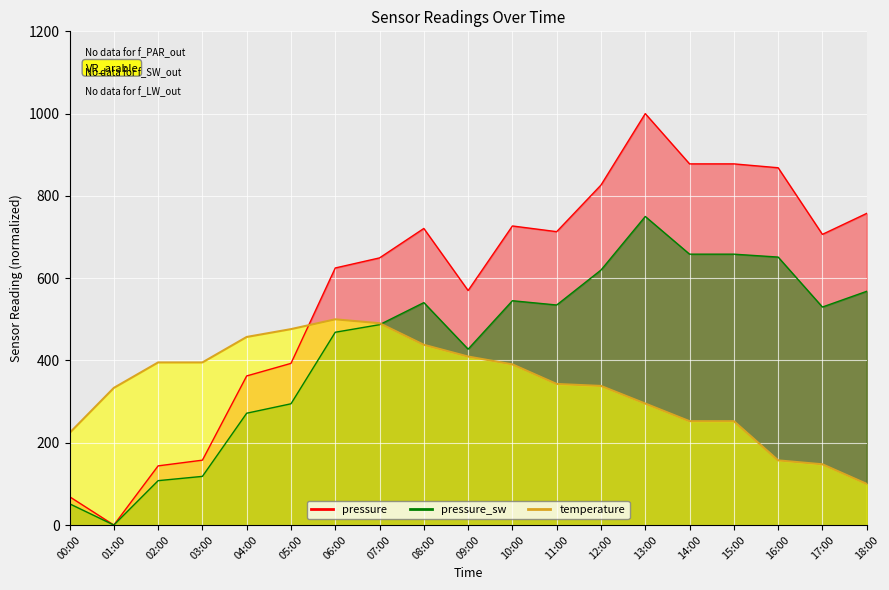

Reading left to right, list all the values displayed in this chart.

pressure: 00:00=68.9	01:00=0.0	02:00=143.8	03:00=157.7	04:00=362.4	05:00=392.9	06:00=624.8	07:00=649.3	08:00=720.9	09:00=570.0	10:00=726.9	11:00=713.1	12:00=826.3	13:00=1000.0	14:00=877.8	15:00=877.8	16:00=868.4	17:00=706.5	18:00=757.5
temperature: 00:00=223.8	01:00=333.3	02:00=395.2	03:00=395.2	04:00=457.1	05:00=476.2	06:00=500.0	07:00=490.5	08:00=438.1	09:00=409.5	10:00=390.5	11:00=342.9	12:00=338.1	13:00=295.2	14:00=252.4	15:00=252.4	16:00=157.1	17:00=147.6	18:00=100.0